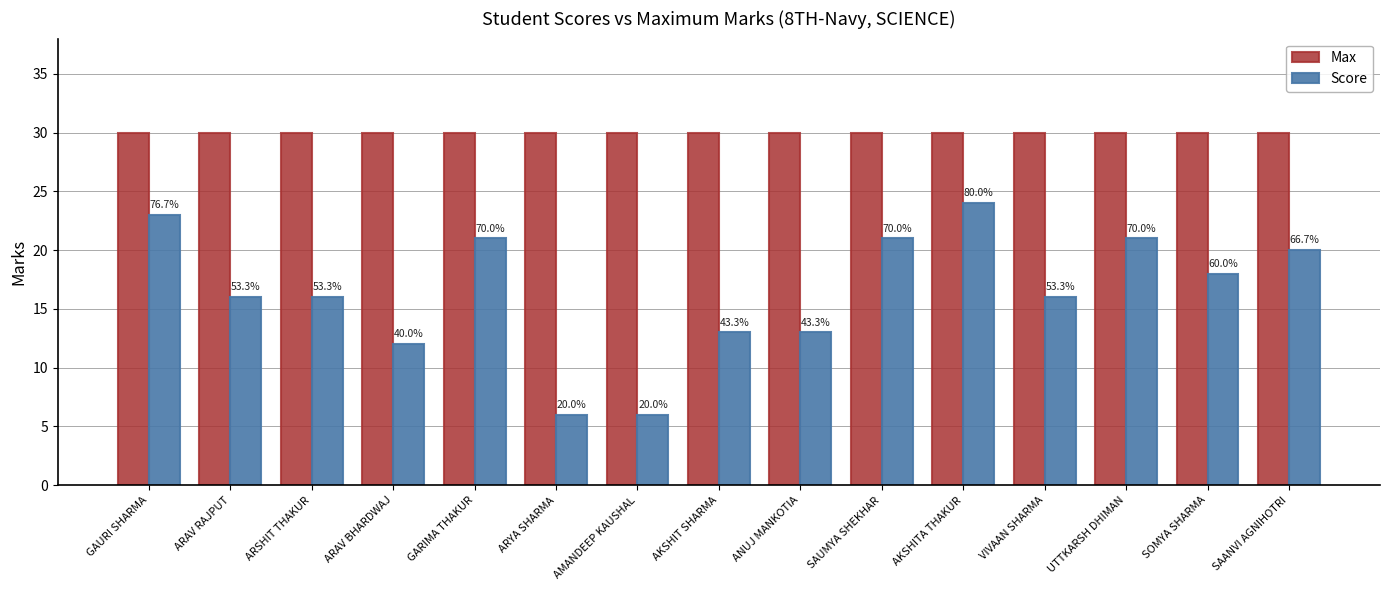

Are the bars grouped side by side (vs. stacked)?

Yes